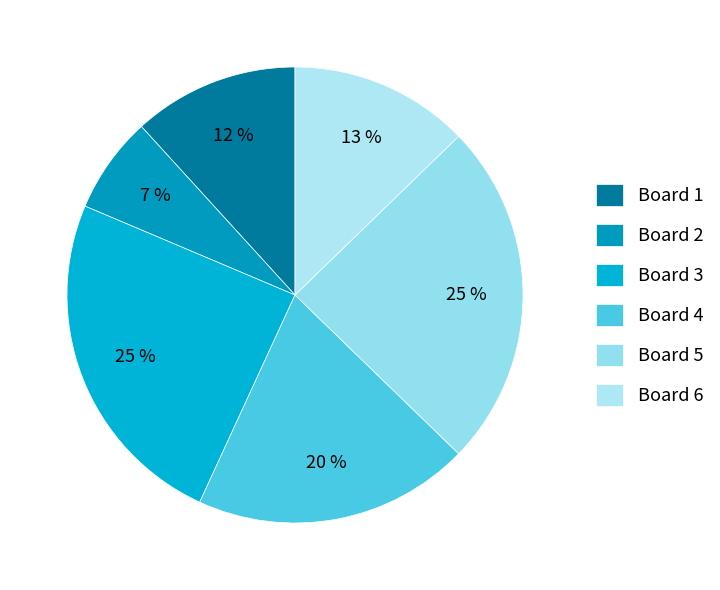

Count the number of slices in the pie.

6